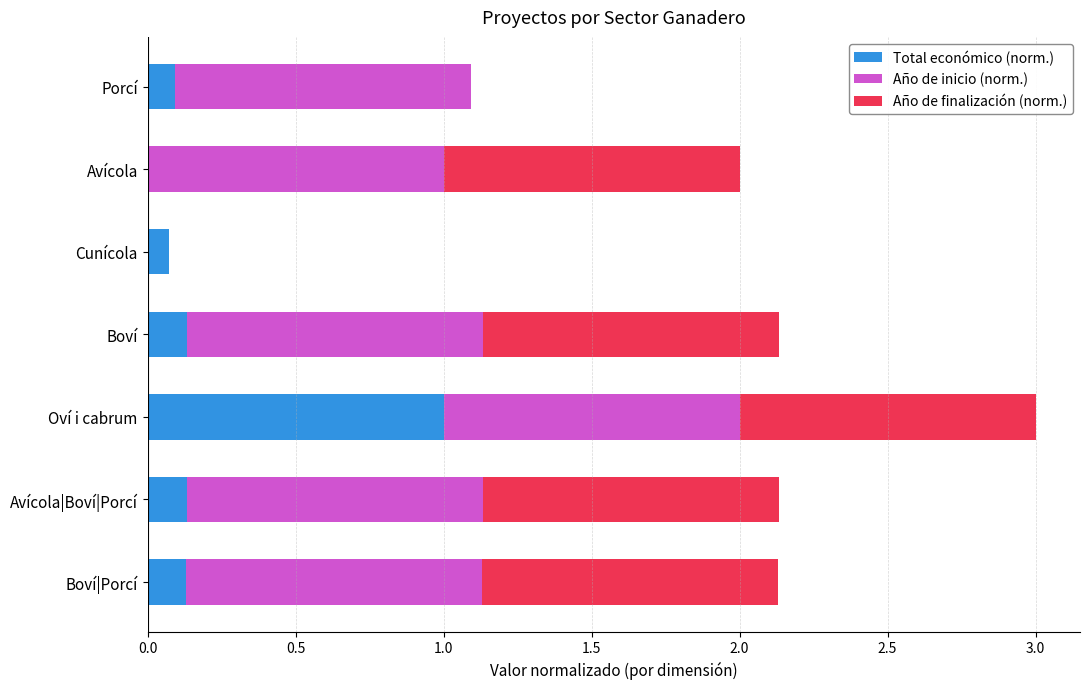

True or false: Total económico (norm.) has a value of 0.1 at Cunícola.

True